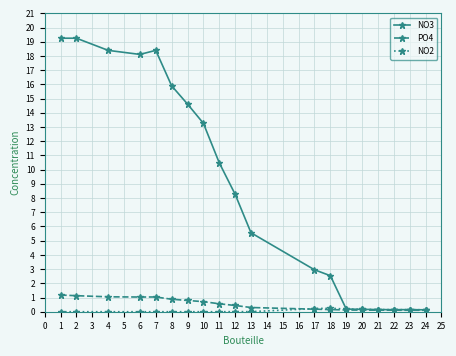

Rank the series by their maximum value, from highest to lowest.

NO3, PO4, NO2